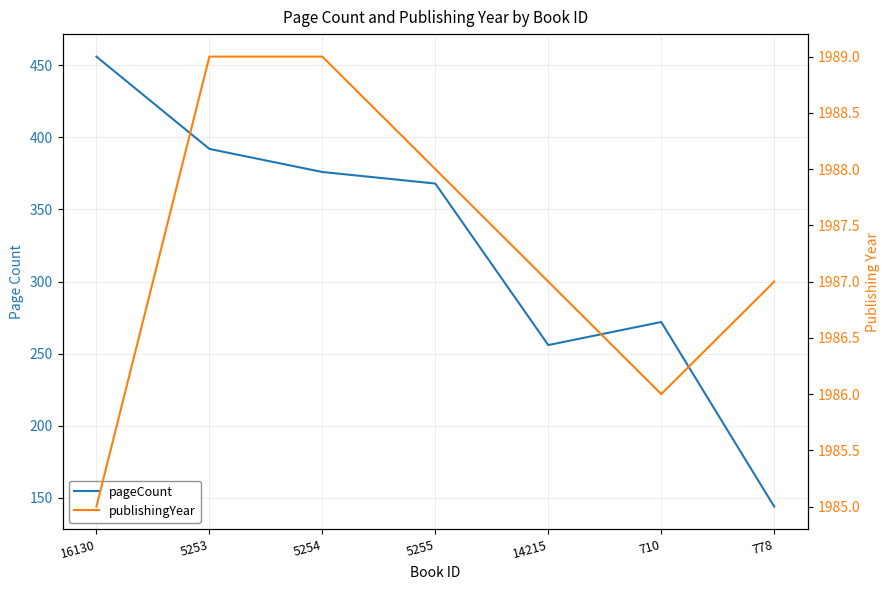

Which series has the widest spread of values?

pageCount